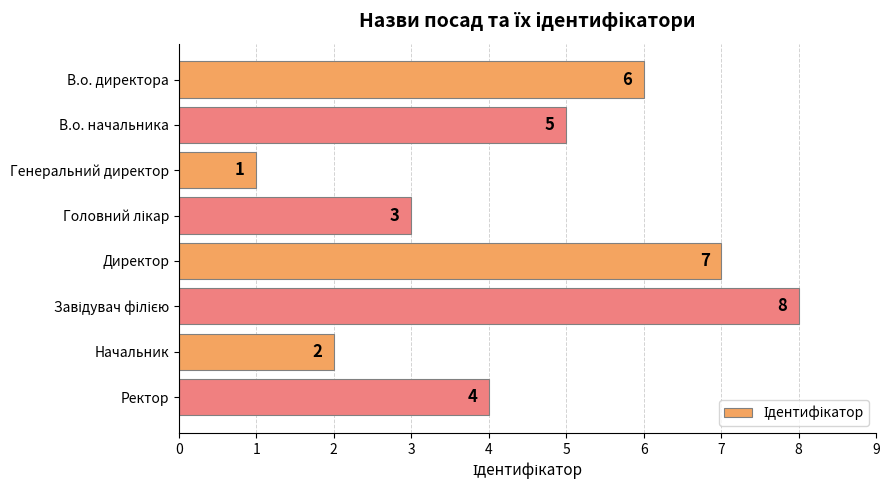

What position from the top is Начальник?

7